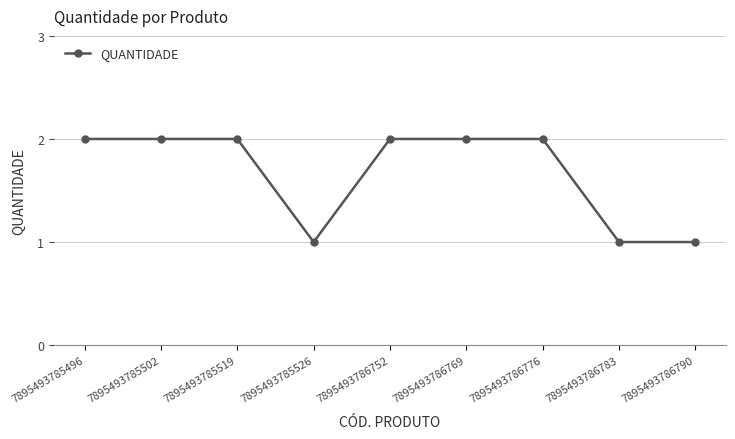

What is the maximum value shown in the chart?

2